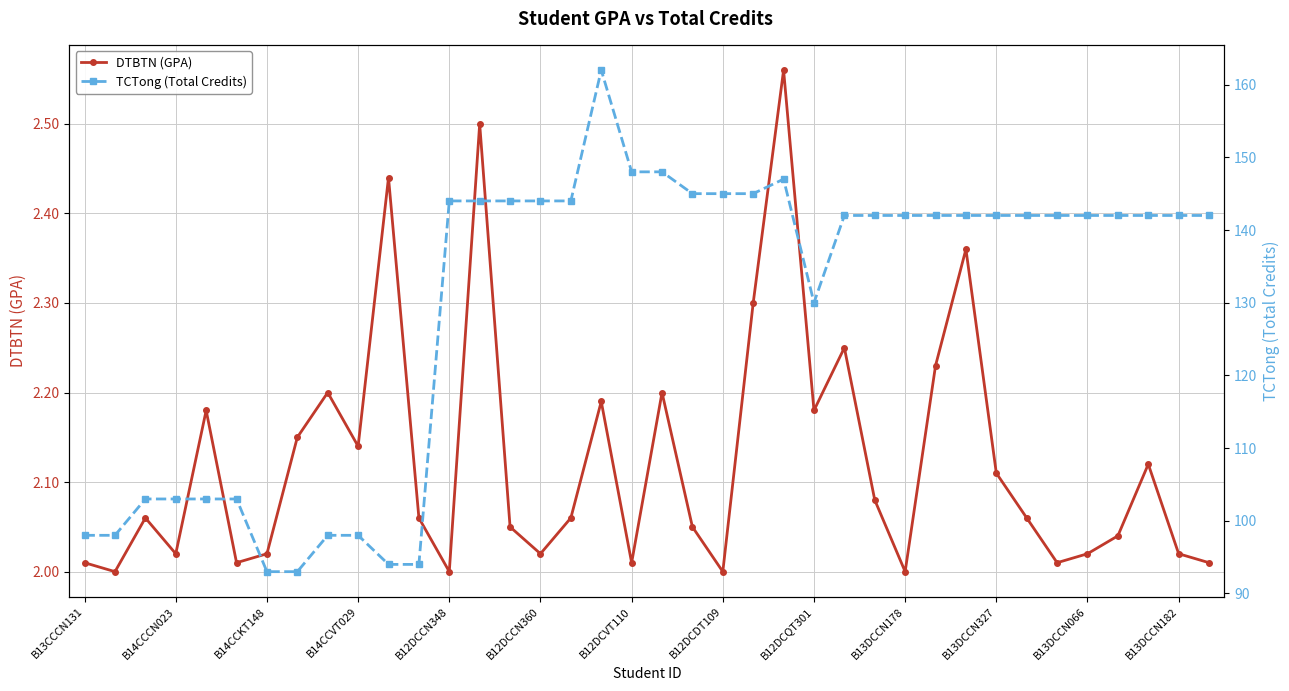

What is the highest value of the TCTong (Total Credits) series?

162.0